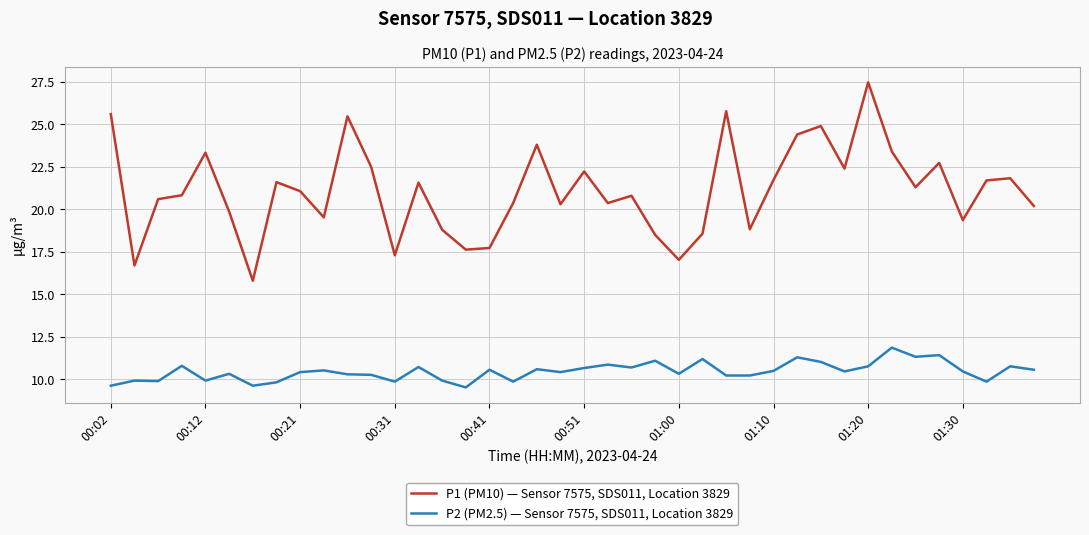

What is the average value of the P2 (PM2.5) — Sensor 7575, SDS011, Location 3829 series?

10.5